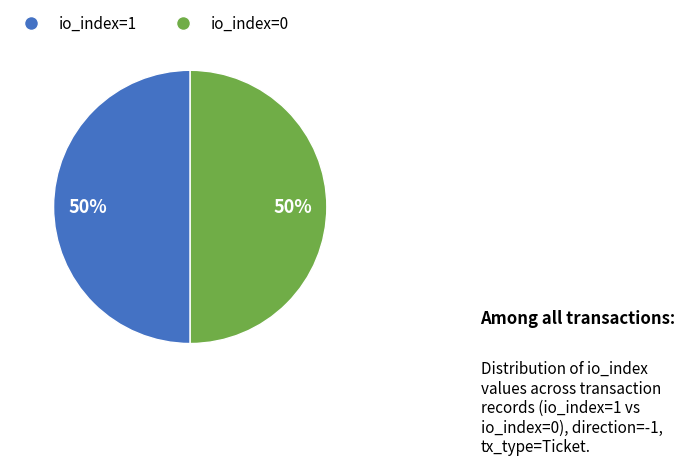

To the nearest percent, what portion does io_index=1 represent?

50%